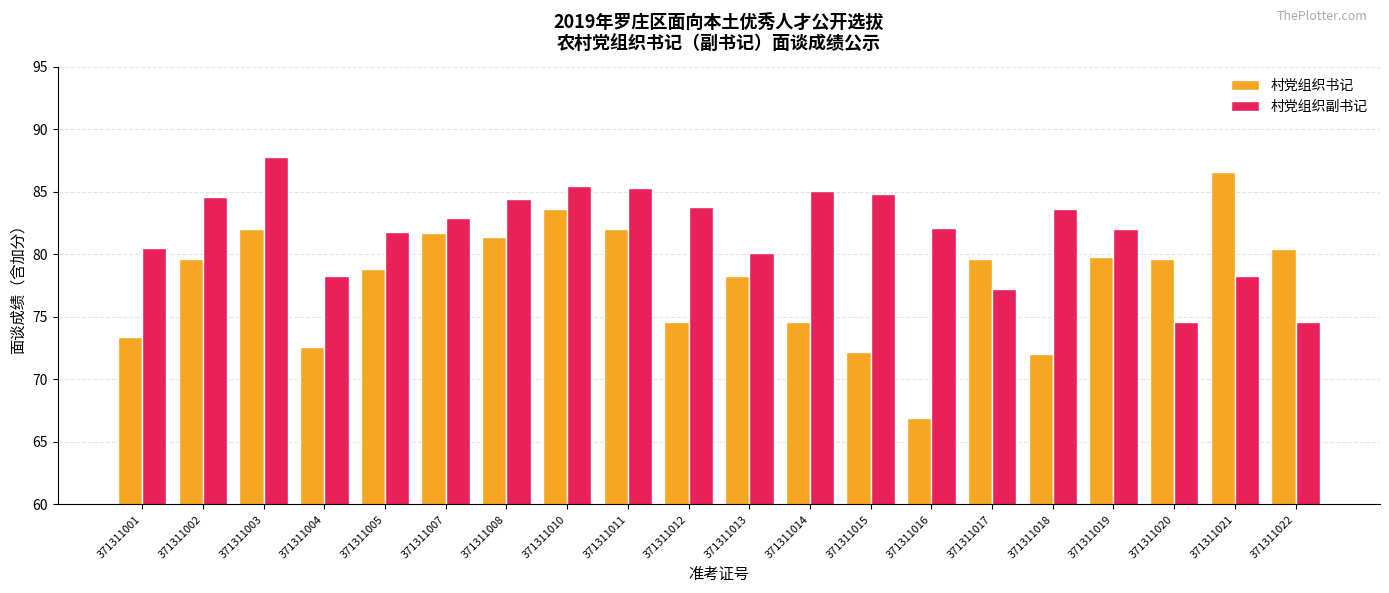

What is the sum of the 村党组织书记 values at 371311007 and 371311021?

168.3